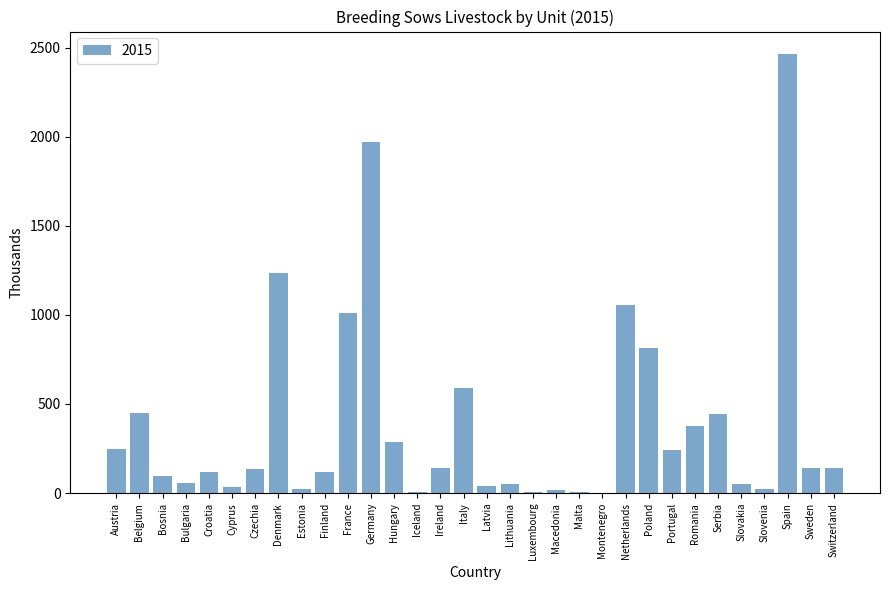

The value at Poland is 814.4. True or false?

True